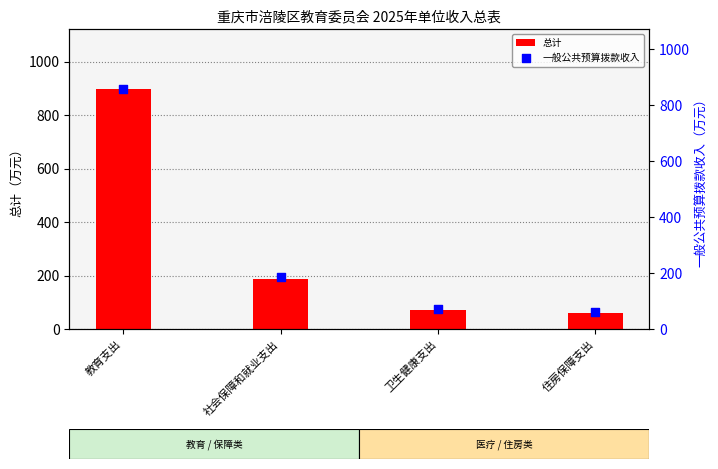

At how many categories does at least one series exceed 866?

1